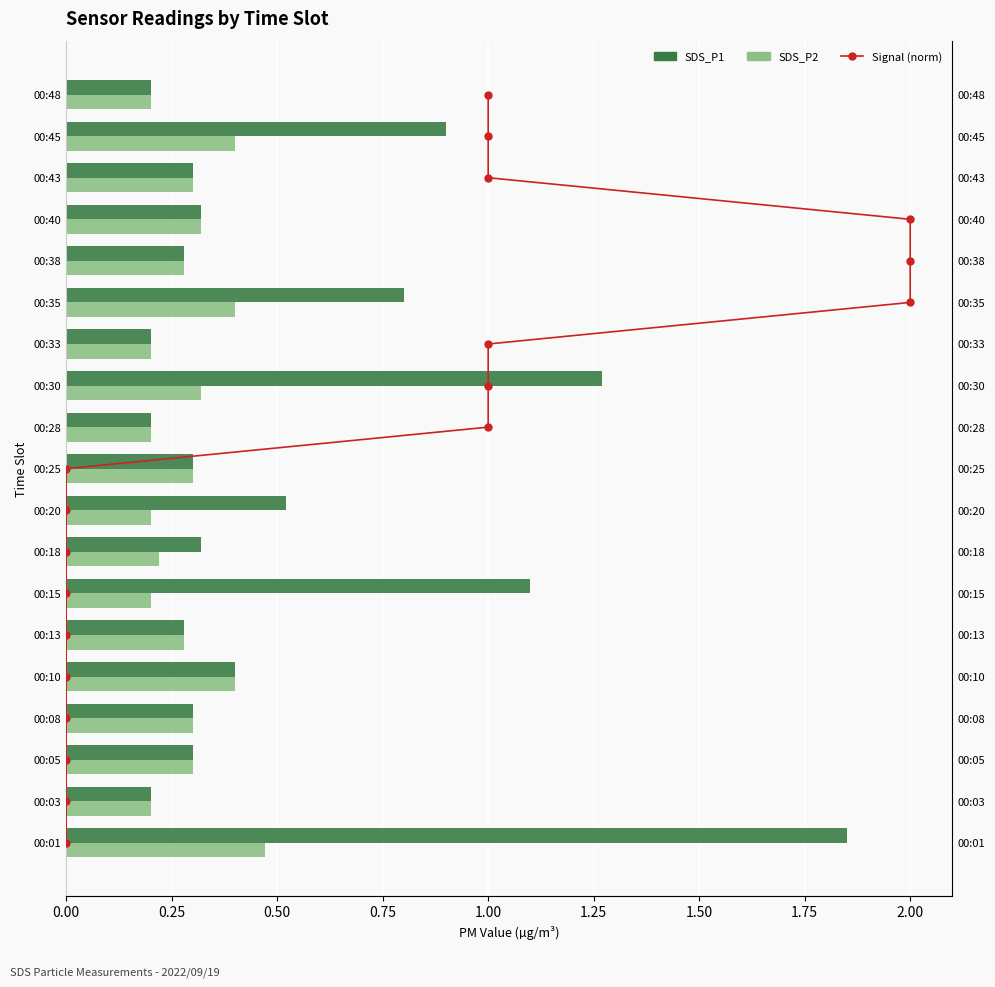

Is it true that SDS_P2 equals 0.1 at 00:05?

False